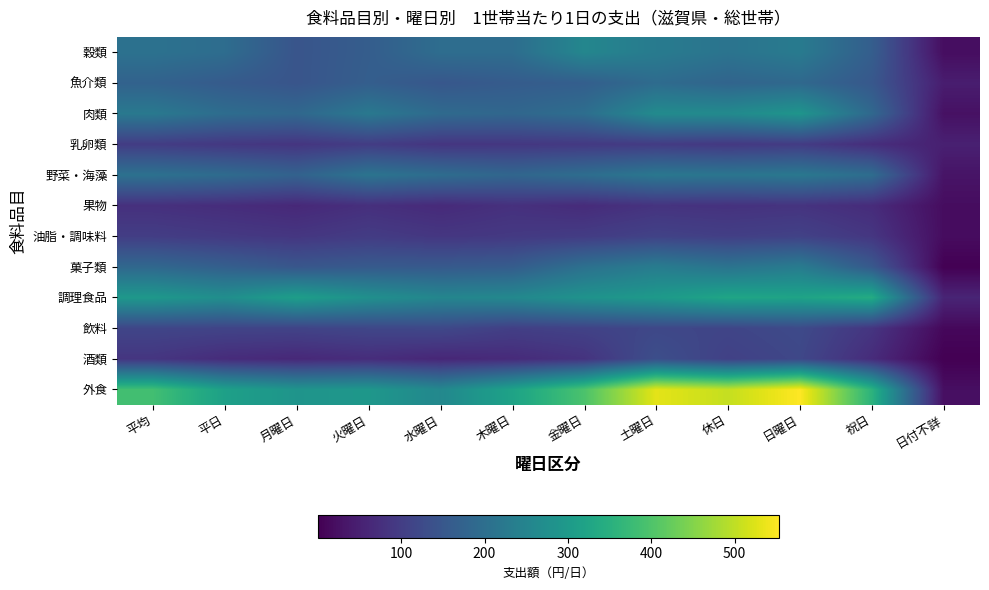

Reading right to left, transcribe all the data shown in this chart.

穀類: 日付不詳=20.0	祝日=165.8	日曜日=227.6	休日=212.2	土曜日=229.2	金曜日=254.9	木曜日=197.5	水曜日=197.5	火曜日=163.6	月曜日=145.4	平日=197.1	平均=207.7
魚介類: 日付不詳=44.8	祝日=152.2	日曜日=187.5	休日=178.7	土曜日=194.2	金曜日=166.3	木曜日=160.2	水曜日=150.3	火曜日=165.9	月曜日=145.5	平日=158.6	平均=174.2
肉類: 日付不詳=25.2	祝日=187.7	日曜日=289.0	休日=263.6	土曜日=265.2	金曜日=199.8	木曜日=183.8	水曜日=191.8	火曜日=222.9	月曜日=185.8	平日=197.3	平均=224.0
乳卵類: 日付不詳=50.0	祝日=73.0	日曜日=97.5	休日=91.4	土曜日=97.0	金曜日=92.7	木曜日=89.0	水曜日=86.2	火曜日=99.2	月曜日=86.0	平日=90.9	平均=99.0
野菜・海藻: 日付不詳=29.9	祝日=197.4	日曜日=221.6	休日=215.6	土曜日=220.2	金曜日=198.4	木曜日=182.2	水曜日=196.6	火曜日=213.1	月曜日=173.8	平日=194.2	平均=206.5
果物: 日付不詳=19.0	祝日=69.7	日曜日=83.1	休日=79.8	土曜日=82.6	金曜日=69.2	木曜日=77.9	水曜日=67.0	火曜日=75.9	月曜日=64.0	平日=71.3	平均=77.4
油脂・調味料: 日付不詳=18.6	祝日=88.2	日曜日=108.4	休日=103.4	土曜日=109.6	金曜日=98.3	木曜日=93.0	水曜日=88.7	火曜日=97.6	月曜日=87.9	平日=93.5	平均=100.5
菓子類: 日付不詳=0.7	祝日=155.4	日曜日=230.7	休日=211.8	土曜日=232.2	金曜日=205.3	木曜日=161.8	水曜日=156.0	火曜日=156.8	月曜日=149.5	平日=167.8	平均=186.1
調理食品: 日付不詳=57.3	祝日=340.4	日曜日=321.1	休日=325.9	土曜日=299.1	金曜日=283.8	木曜日=259.0	水曜日=253.7	火曜日=277.4	月曜日=309.9	平日=273.4	平均=295.7
飲料: 日付不詳=11.6	祝日=86.3	日曜日=124.3	休日=114.8	土曜日=119.3	金曜日=109.8	木曜日=104.0	水曜日=120.4	火曜日=117.7	月曜日=111.6	平日=112.7	平均=115.7
酒類: 日付不詳=0.5	祝日=69.9	日曜日=119.3	休日=106.9	土曜日=133.2	金曜日=82.0	木曜日=67.6	水曜日=61.0	火曜日=71.2	月曜日=63.0	平日=69.5	平均=86.3
外食: 日付不詳=22.1	祝日=356.6	日曜日=553.2	休日=504.1	土曜日=530.6	金曜日=397.2	木曜日=319.6	水曜日=258.8	火曜日=293.3	月曜日=287.0	平日=314.0	平均=386.6